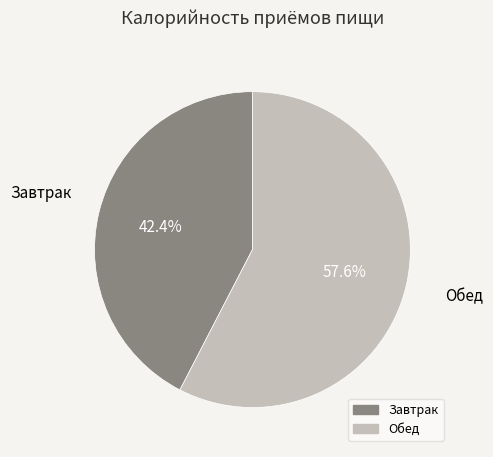

Which has a higher value, Завтрак or Обед?

Обед